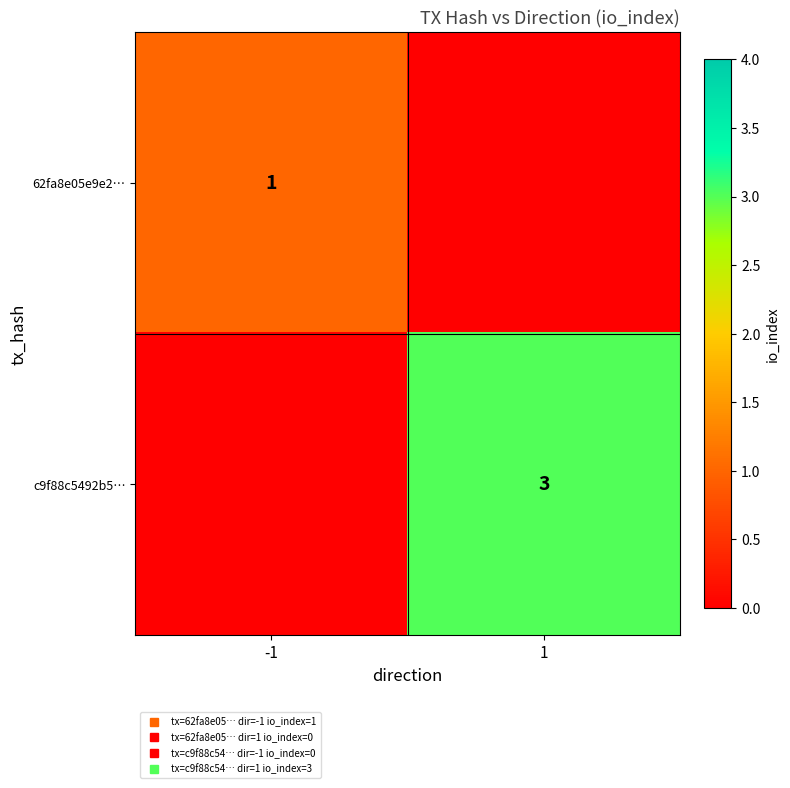

Where is 62fa8e05e9e2… nearest to the value 1?

-1